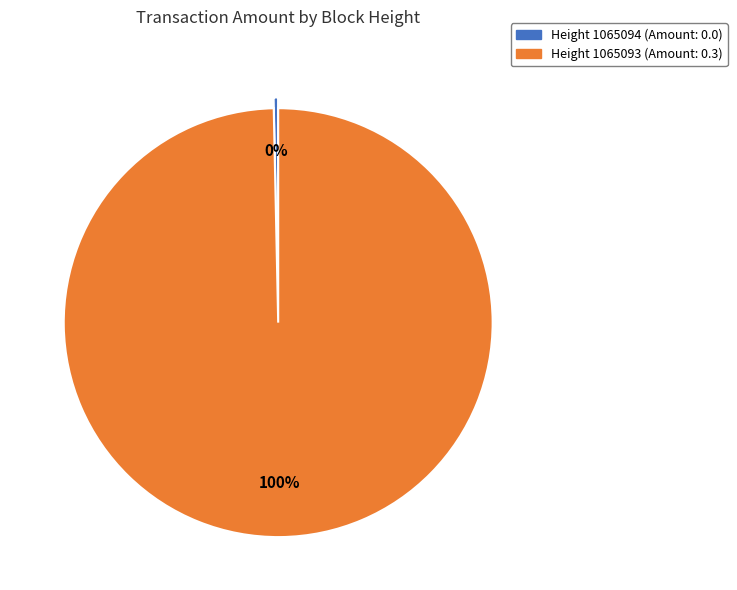

Count the number of slices in the pie.

2